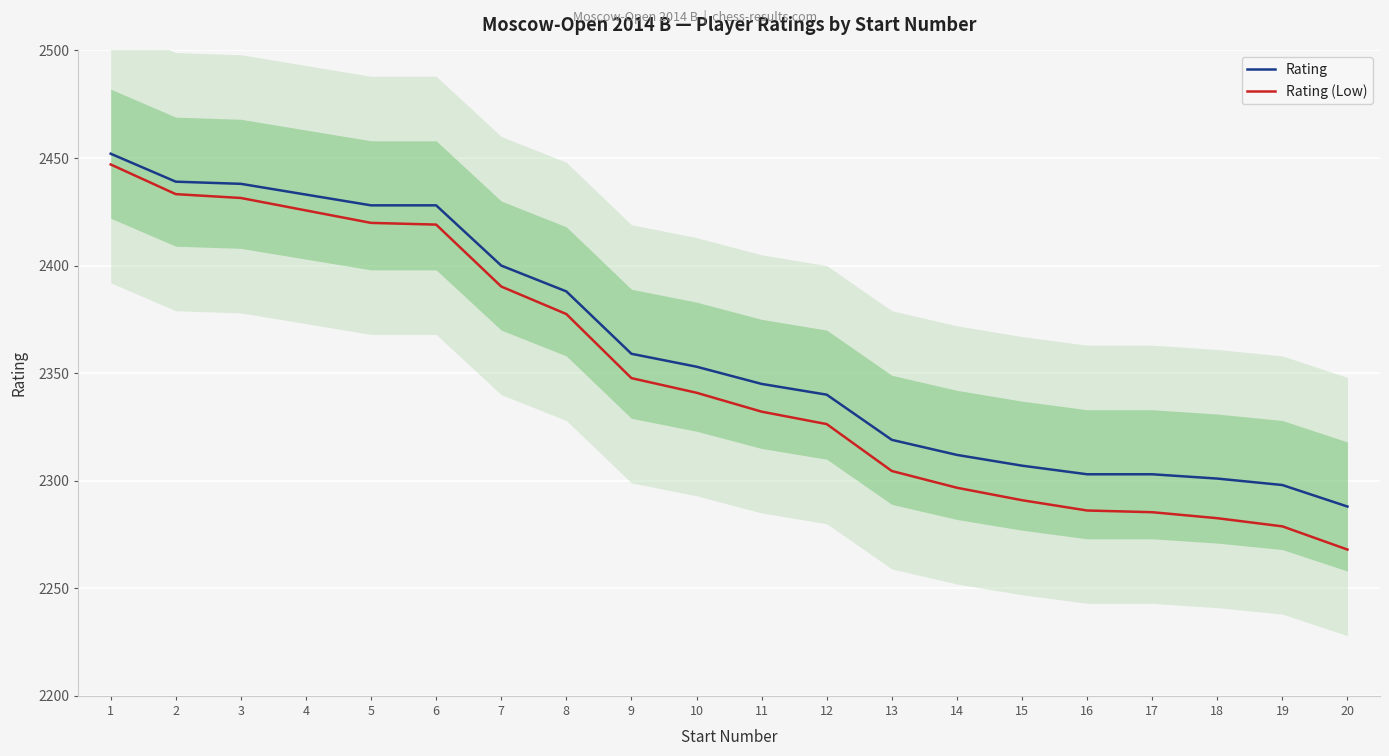

Rank the series by their maximum value, from highest to lowest.

Rating, Rating (Low)